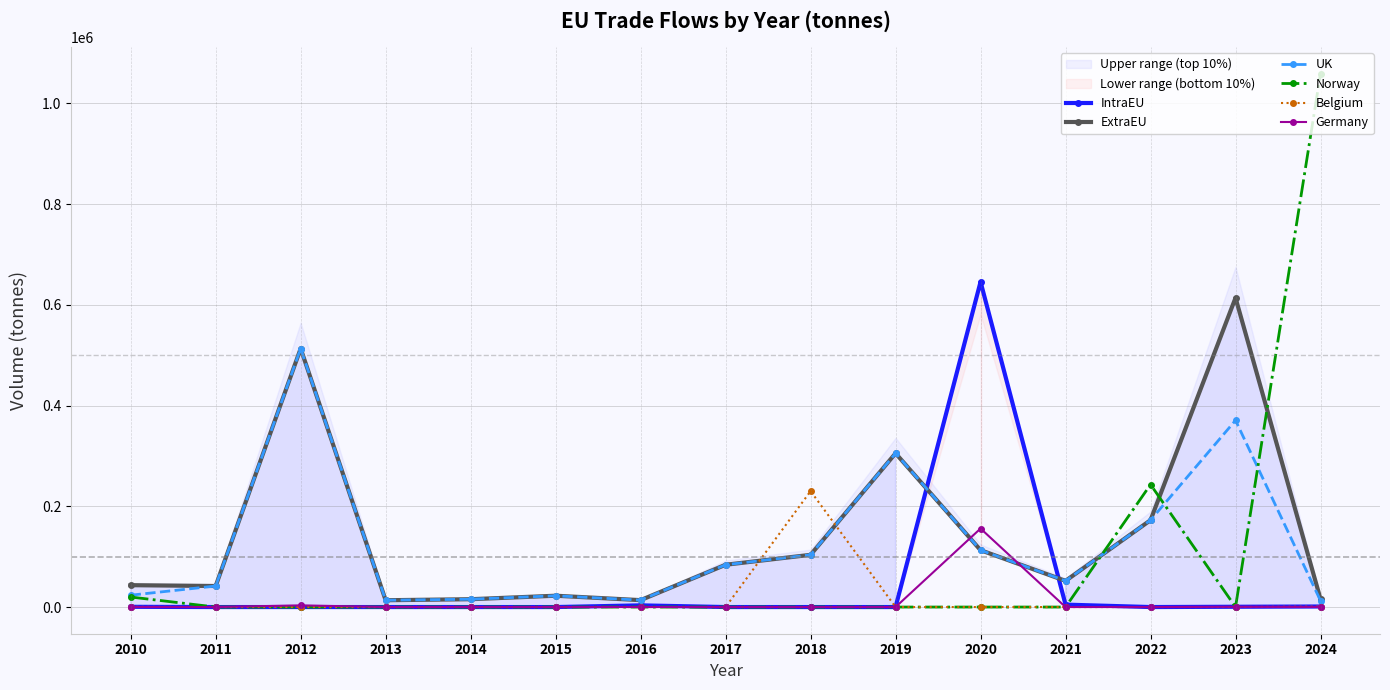

Reading right to left, what are all the values shown in this chart?

IntraEU: 2024=1081.4	2023=572.0	2022=0.0	2021=4796.0	2020=645686.0	2019=0.0	2018=0.0	2017=0.0	2016=3328.0	2015=0.0	2014=0.0	2013=0.0	2012=0.0	2011=0.0	2010=456.0
ExtraEU: 2024=15928.6	2023=613949.0	2022=172548.0	2021=51952.0	2020=112906.0	2019=305278.0	2018=103698.0	2017=83977.0	2016=13707.0	2015=22484.0	2014=15560.0	2013=13516.0	2012=513278.0	2011=41744.0	2010=43434.0
UK: 2024=12576.4	2023=370683.0	2022=172548.0	2021=51952.0	2020=112906.0	2019=305278.0	2018=103698.0	2017=83977.0	2016=13707.0	2015=22380.0	2014=15560.0	2013=13516.0	2012=513278.0	2011=41739.0	2010=23523.0
Norway: 2024=1059254.0	2023=0.0	2022=243266.0	2021=0.0	2020=0.0	2019=0.0	2018=0.0	2017=0.0	2016=0.0	2015=0.0	2014=0.0	2013=0.0	2012=0.0	2011=0.0	2010=19910.0
Belgium: 2024=898.9	2023=72.0	2022=0.0	2021=0.0	2020=0.0	2019=0.0	2018=230181.0	2017=0.0	2016=0.0	2015=0.0	2014=0.0	2013=0.0	2012=0.0	2011=0.0	2010=456.0
Germany: 2024=159.8	2023=494.0	2022=0.0	2021=0.0	2020=155894.0	2019=0.0	2018=0.0	2017=0.0	2016=0.0	2015=0.0	2014=0.0	2013=0.0	2012=3328.0	2011=0.0	2010=0.0